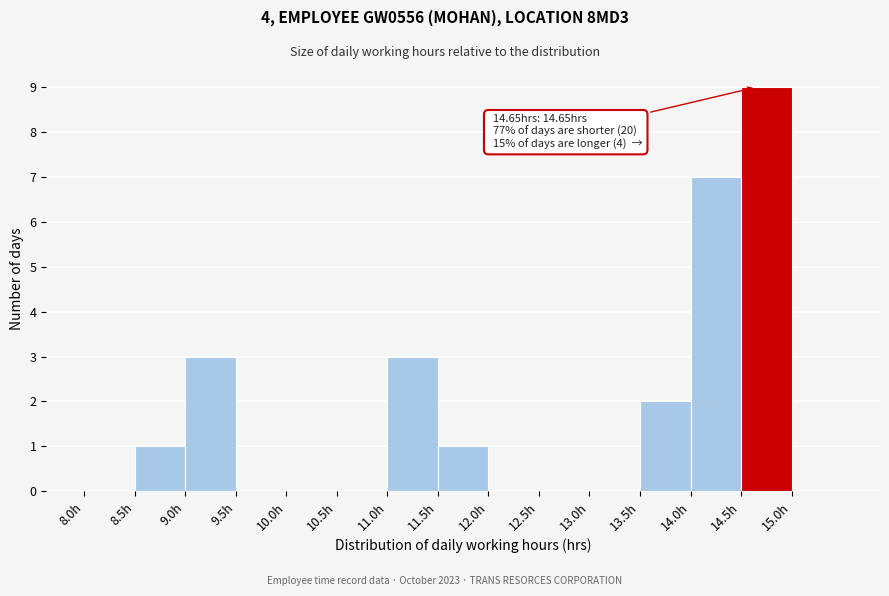

Which range on the x-axis has the tallest bar?

14.5 to 15.0